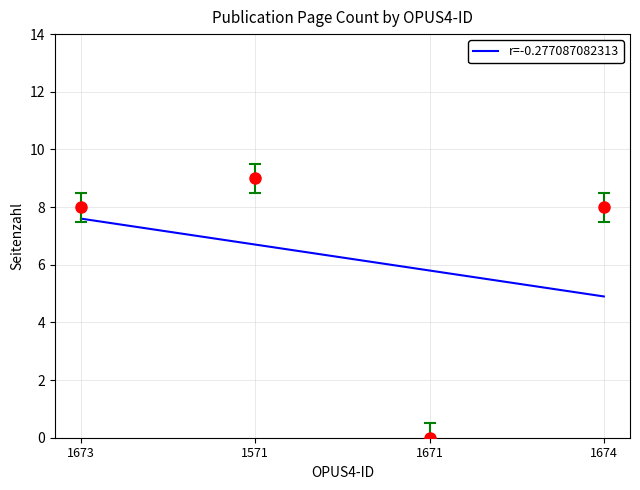

Read the value at 1673.

7.6